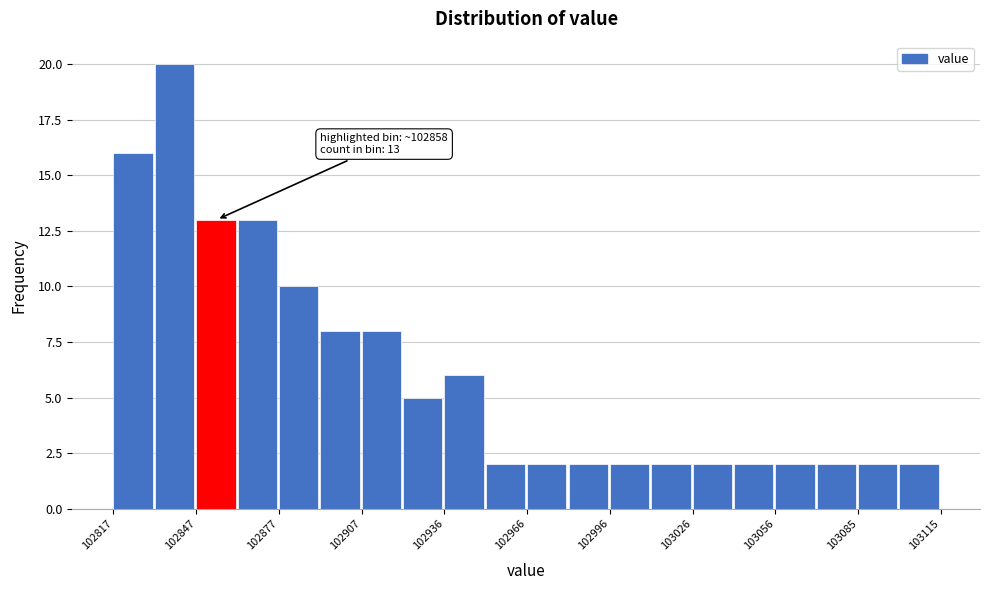

Around what value on the x-axis is the tallest bar? Give the approximate position of its centre, as read against the axis.

102840